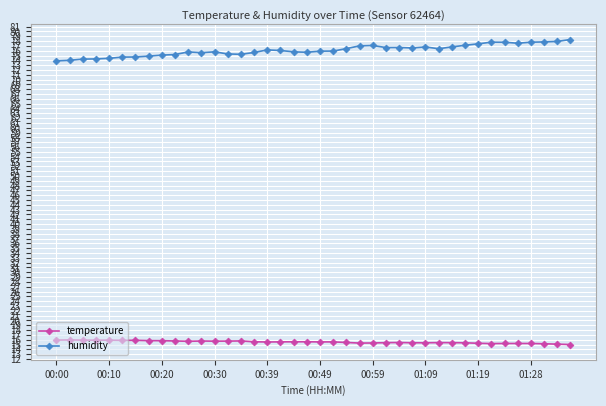

What is the value of the temperature point at the 8th from the left?

15.8